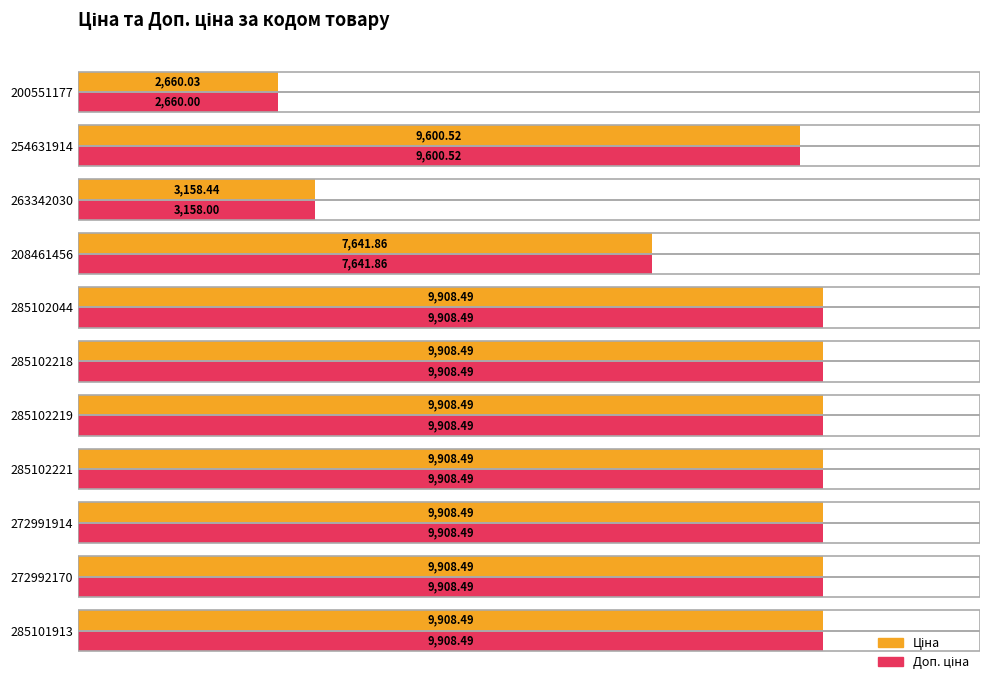

What is the total value across all series at 263342030?

6316.4